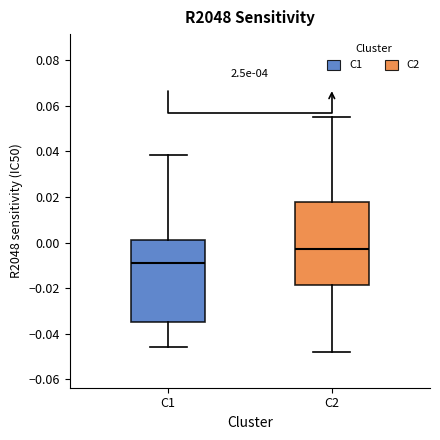

Which box has the highest median line?

C2